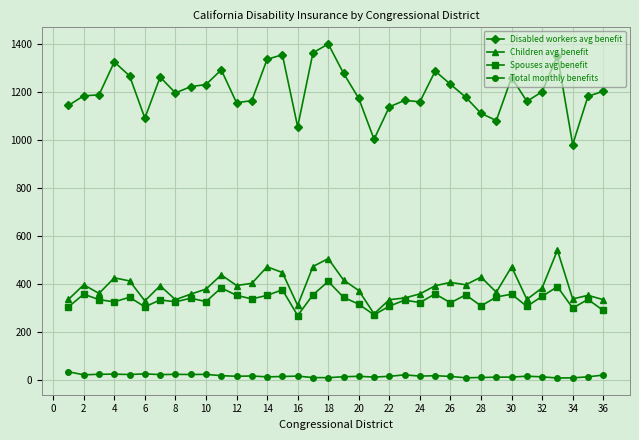

At how many categories does at least one series exceed 770?

36